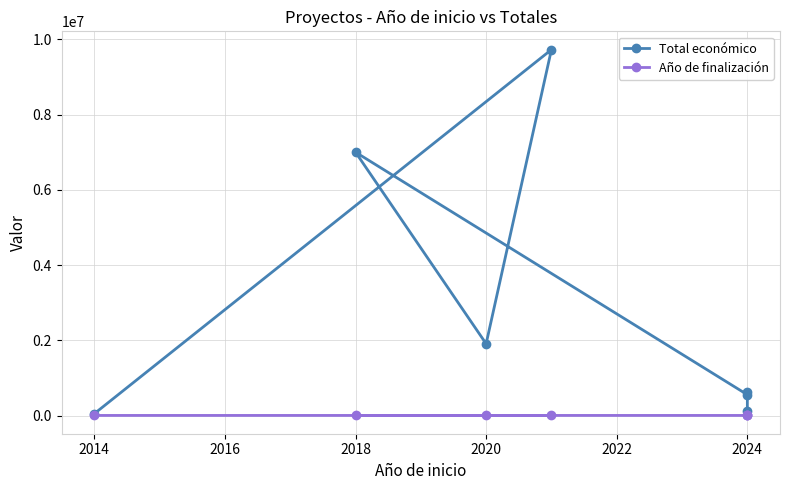

What is the total value across all series at 2018?

7000934